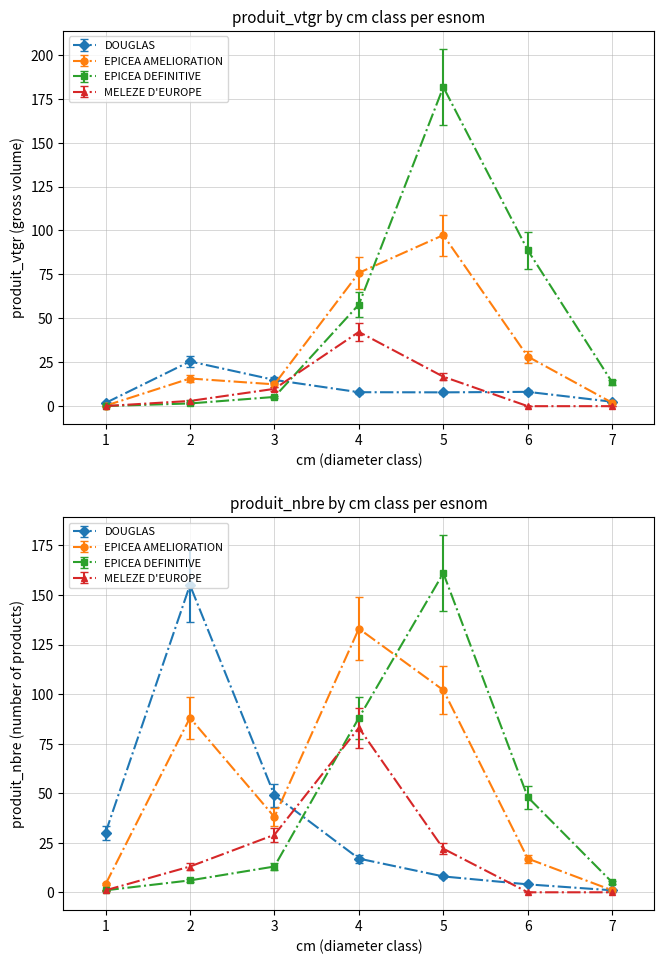

At how many categories does at least one series exceed 5?

6